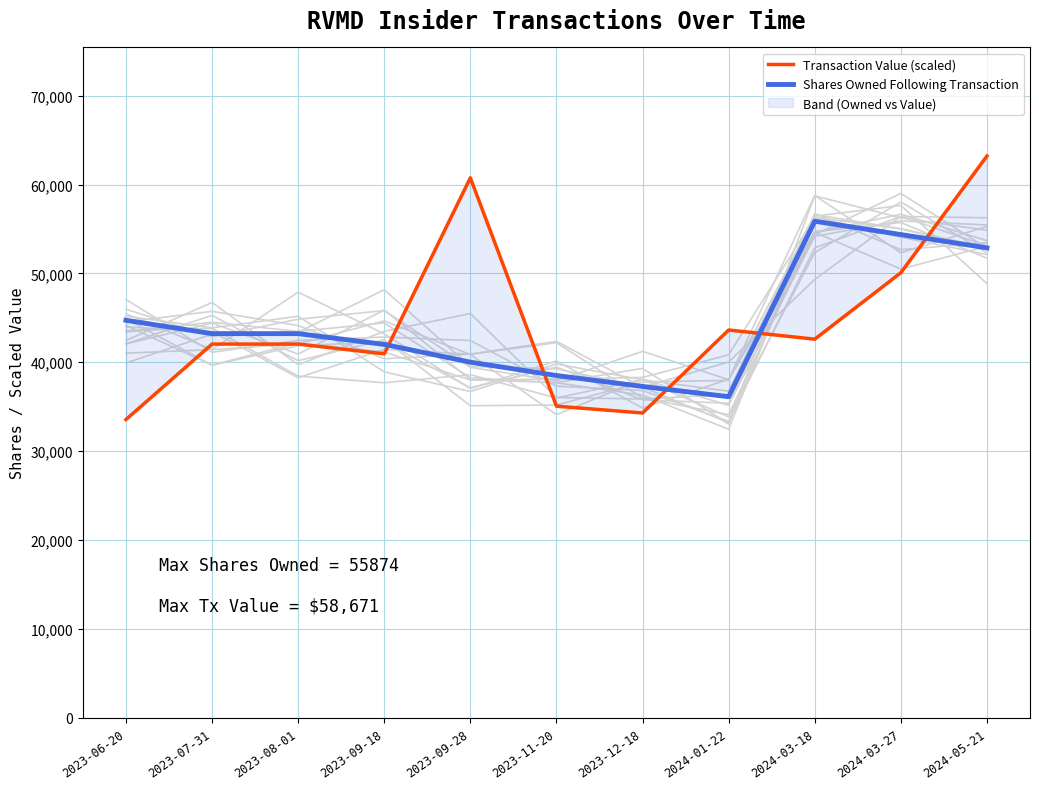

Between 2023-07-31 and 2023-08-01, which is larger?

2023-07-31